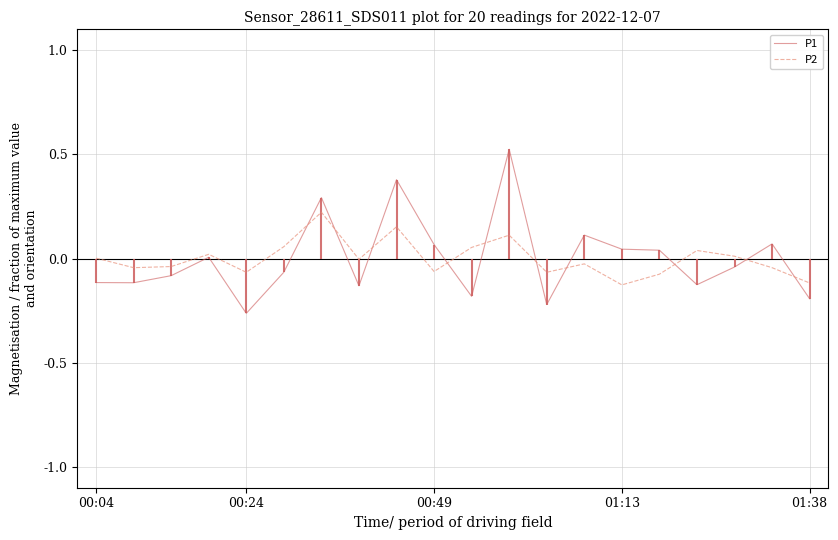

Which series has the largest range (max minus min)?

P1